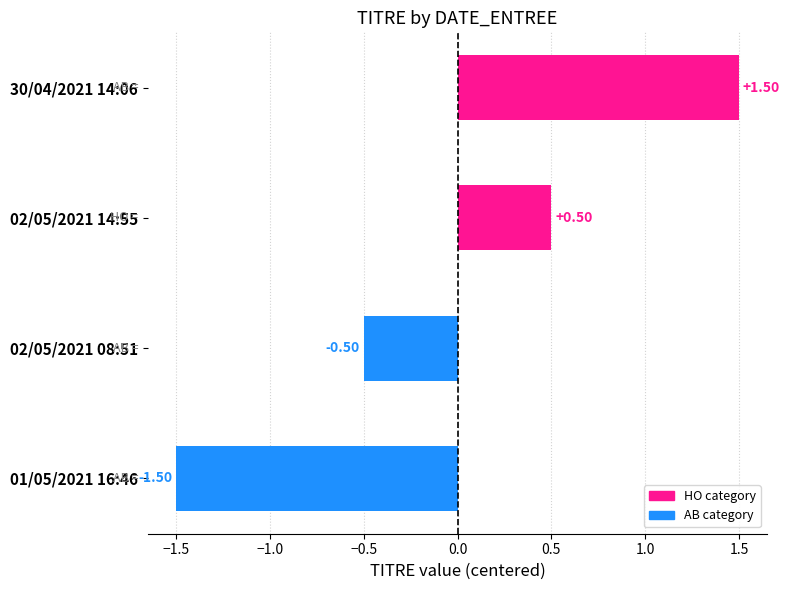

What is the change in value from 01/05/2021 16:46 to 30/04/2021 14:06?

+3.0